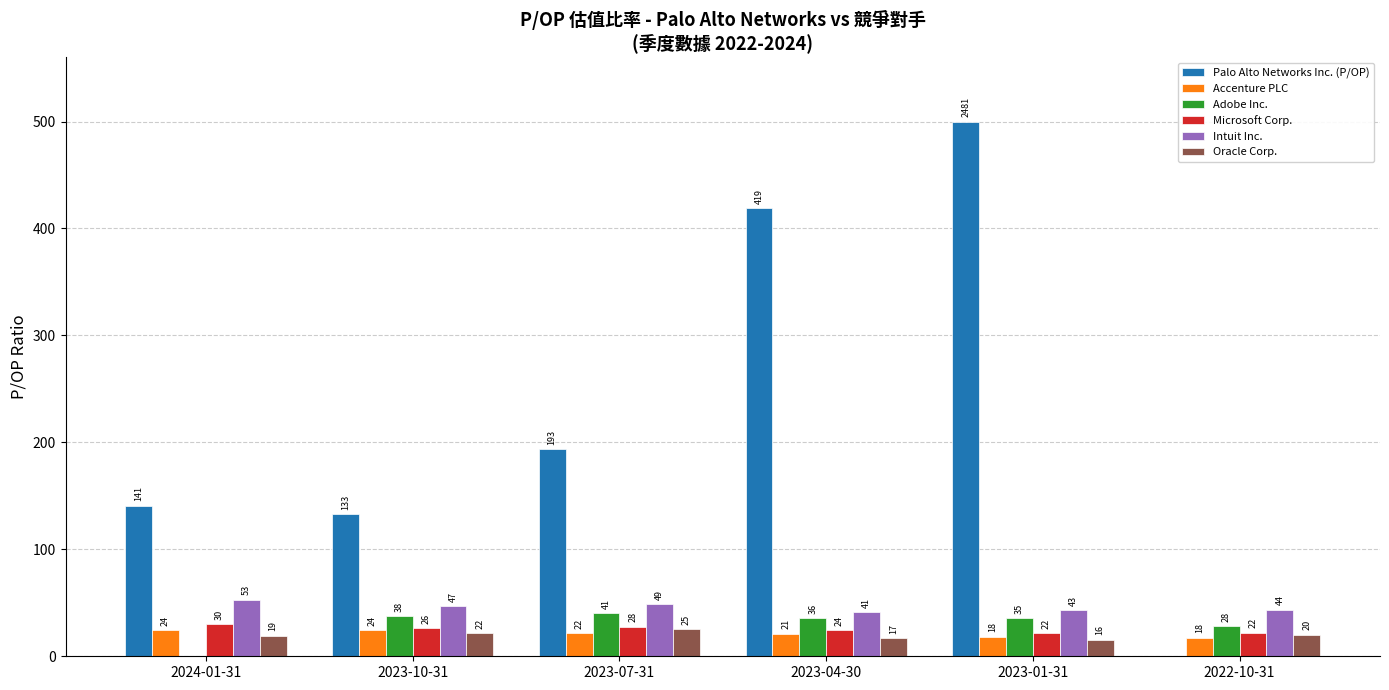

What is the difference between the maximum and minimum values in the Palo Alto Networks Inc. (P/OP) series?

500.0